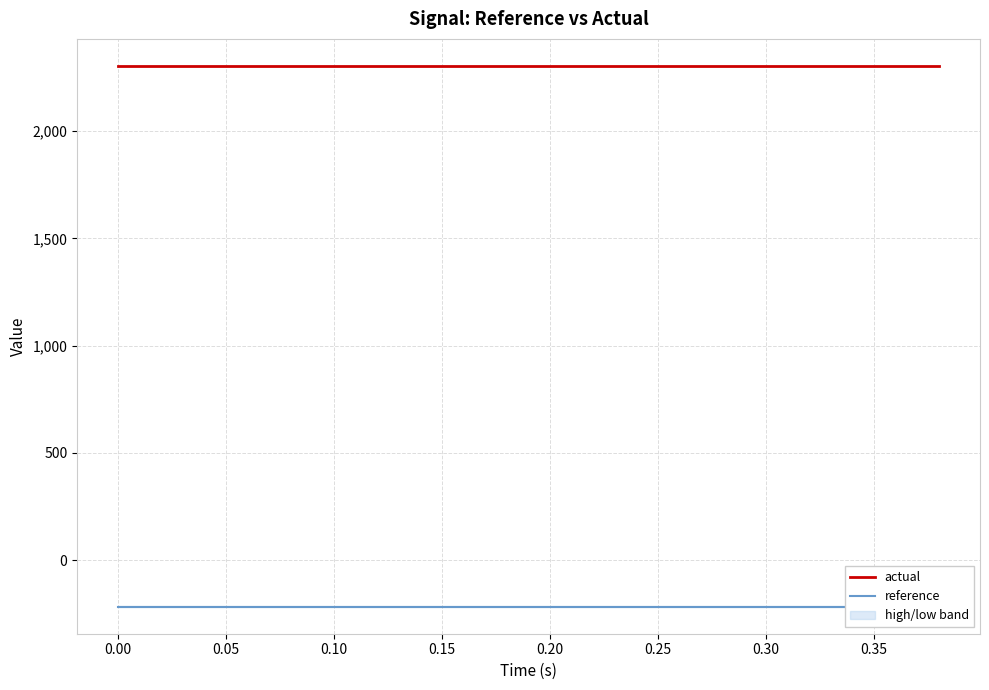

Is it true that actual equals 2303.7 at 0.00?

True